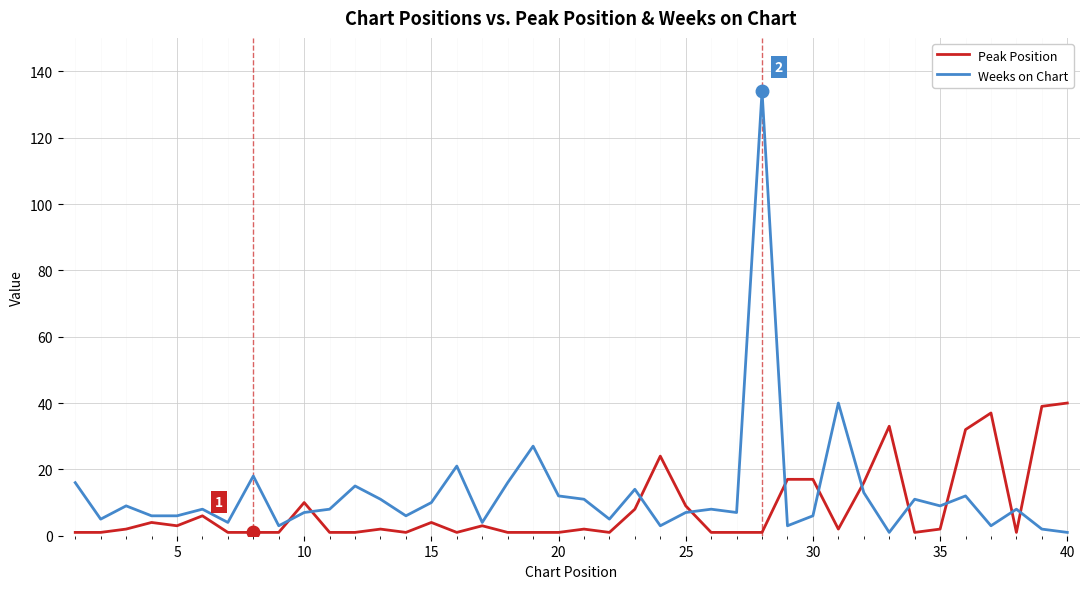

Which series has the widest spread of values?

Weeks on Chart